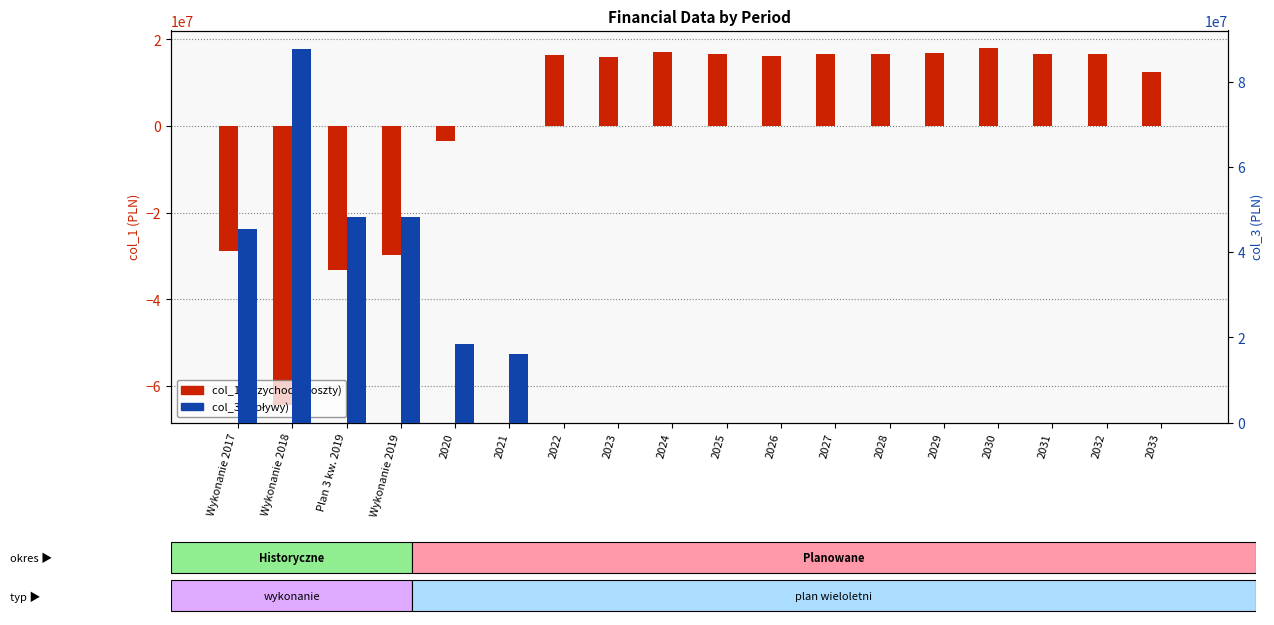

What is the label of the 3rd bar from the left?

Plan 3 kw. 2019